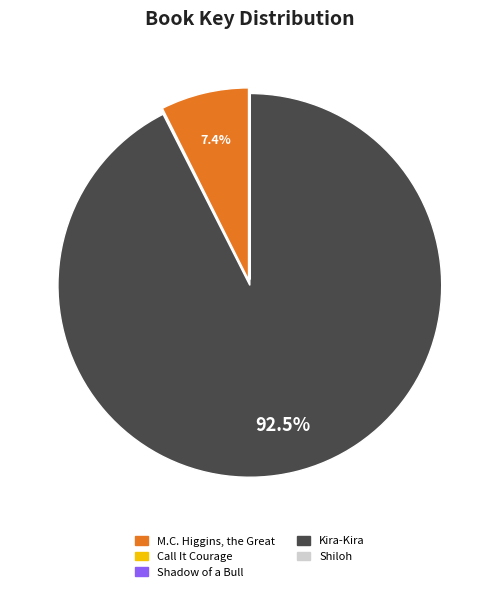

Which category accounts for the majority?

Kira-Kira